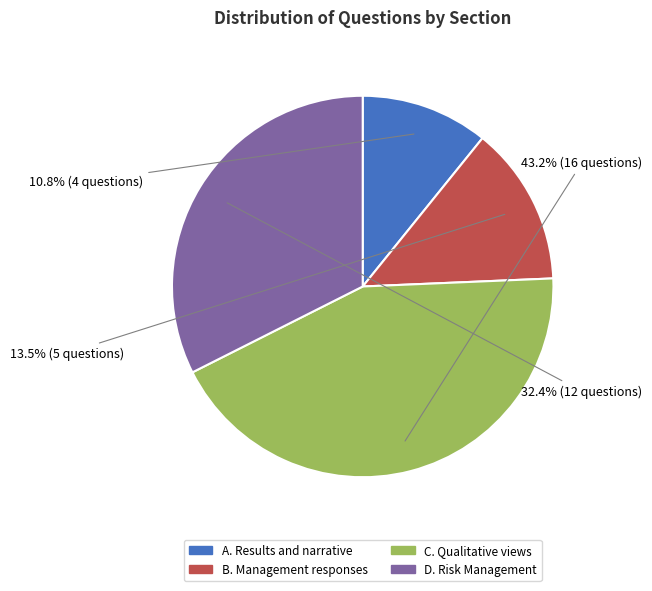

Rank the categories by value from lowest to highest.

A. Results and narrative, B. Management responses, D. Risk Management, C. Qualitative views